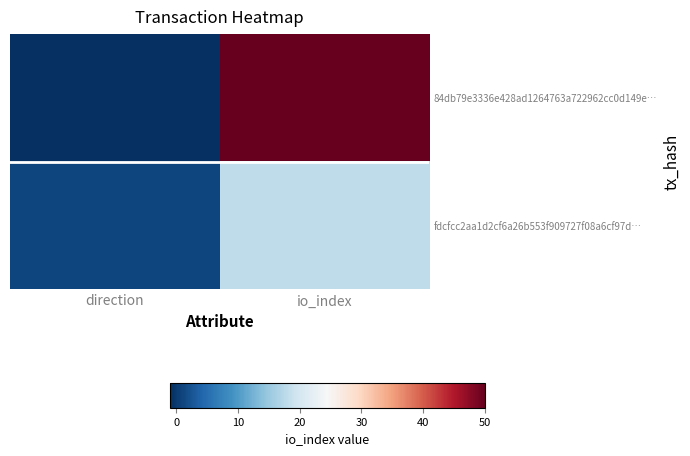

List the series in order of their overall mean, lowest first.

fdcfcc2aa1d2cf6a26b553f909727f08a6cf97d…, 84db79e3336e428ad1264763a722962cc0d149e…